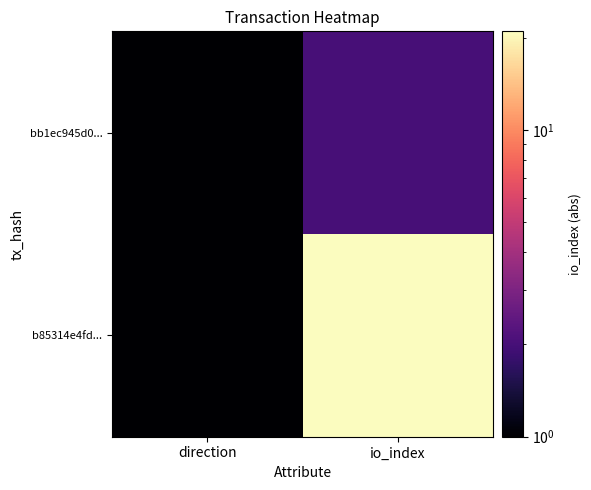

Rank the series by their maximum value, from highest to lowest.

b85314e4fd..., bb1ec945d0...